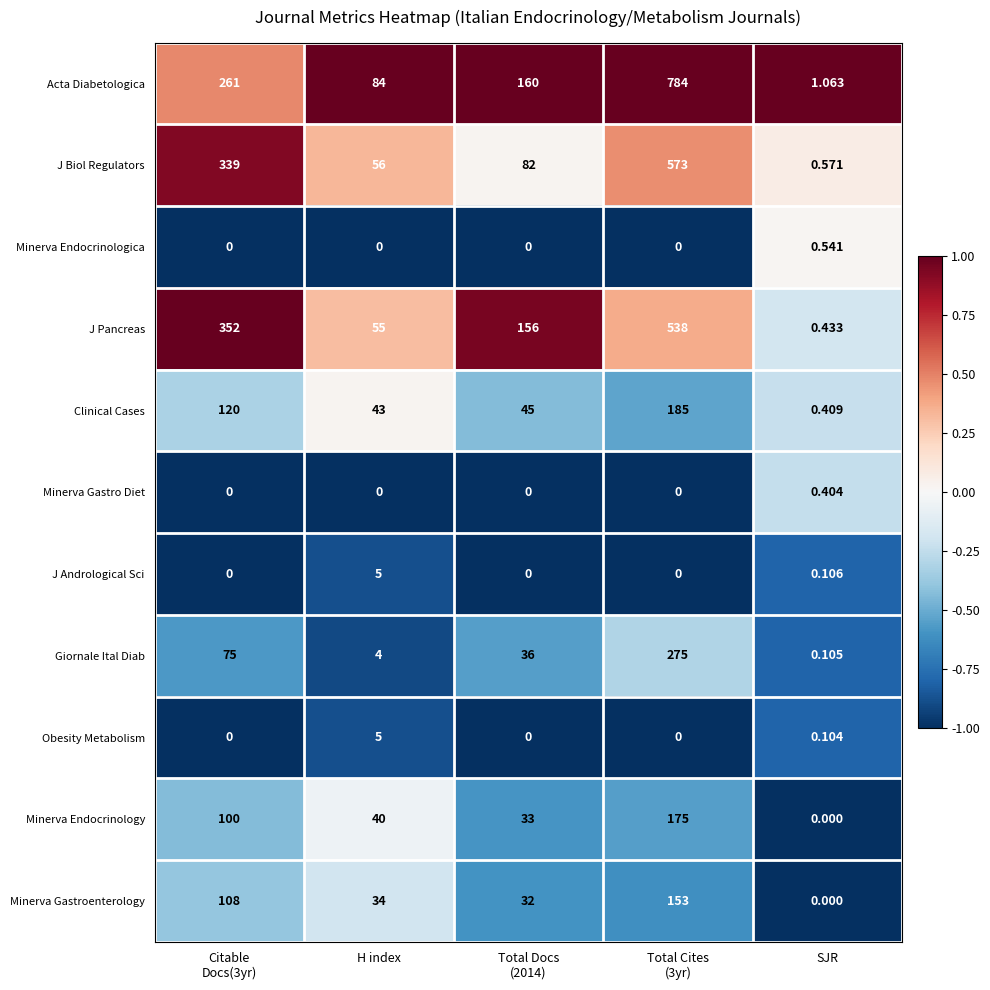

At which label is J Andrological Sci closest to 2?

SJR